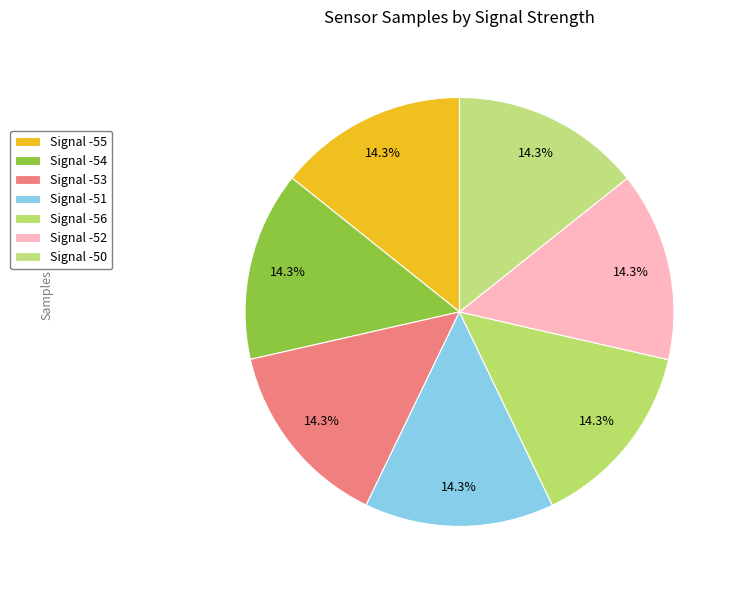

To the nearest percent, what portion does Signal -54 represent?

14%